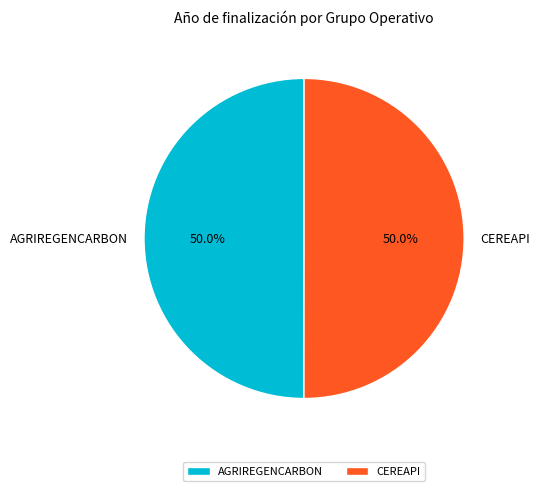

Approximately how many times larger is the value at CEREAPI compared to AGRIREGENCARBON?

1.0